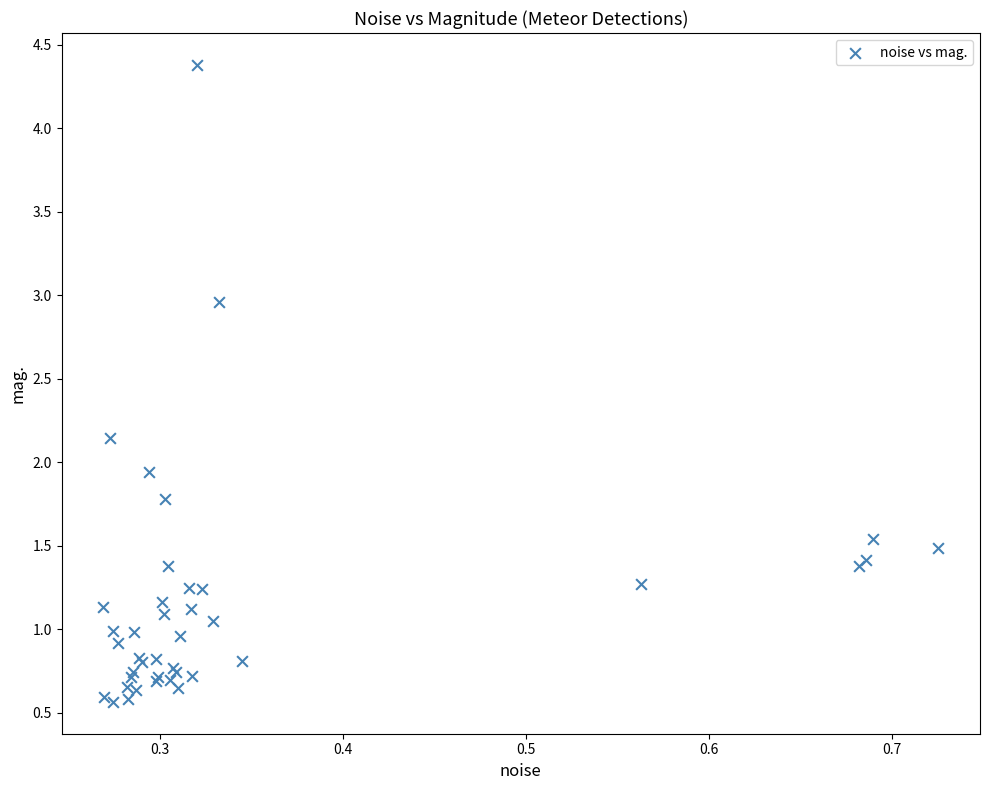

What Y value in the scatter plot is closest to 2?

1.9